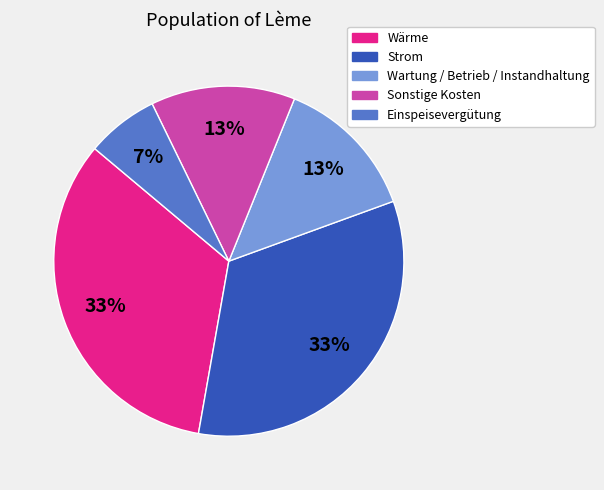

Count the number of slices in the pie.

5